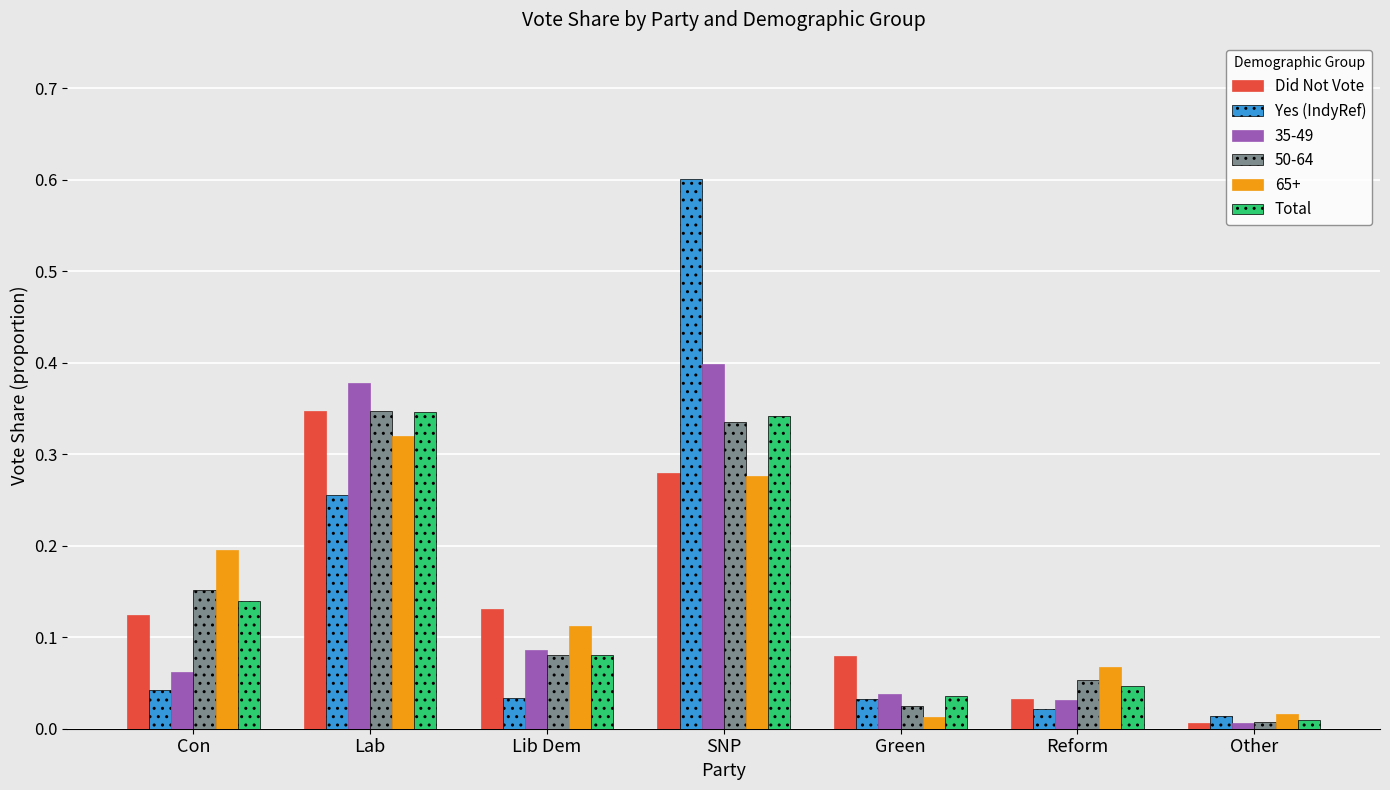

List the labels in order of Did Not Vote value, largest first.

Lab, SNP, Lib Dem, Con, Green, Reform, Other